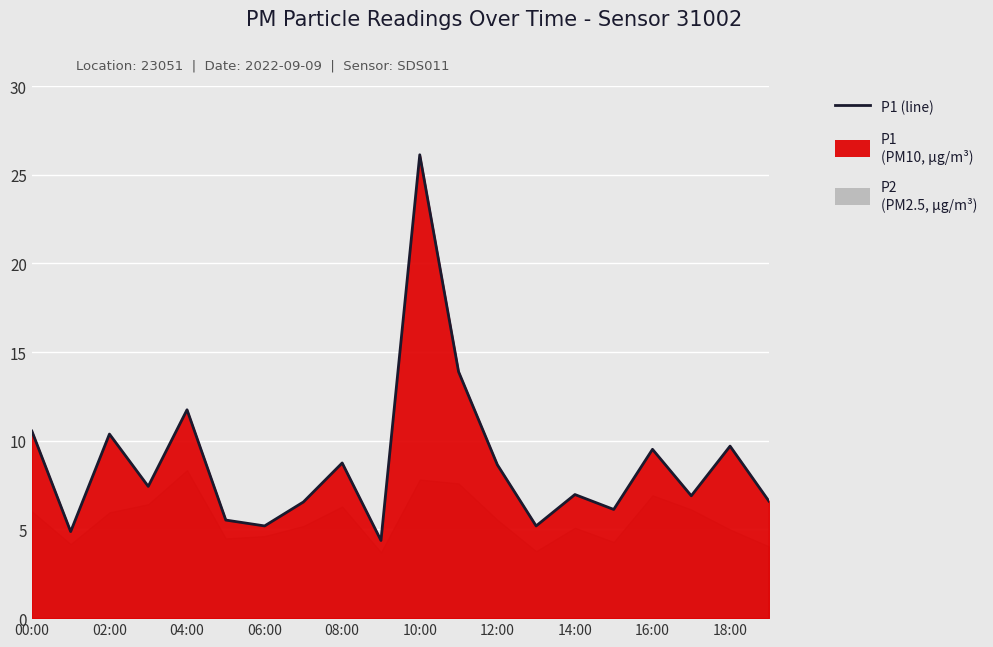

What is the difference between the maximum and minimum values?

21.8